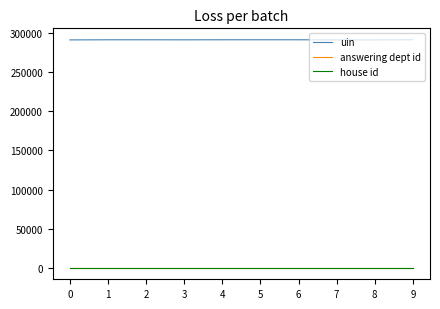

Which series has the largest total across all categories?

uin